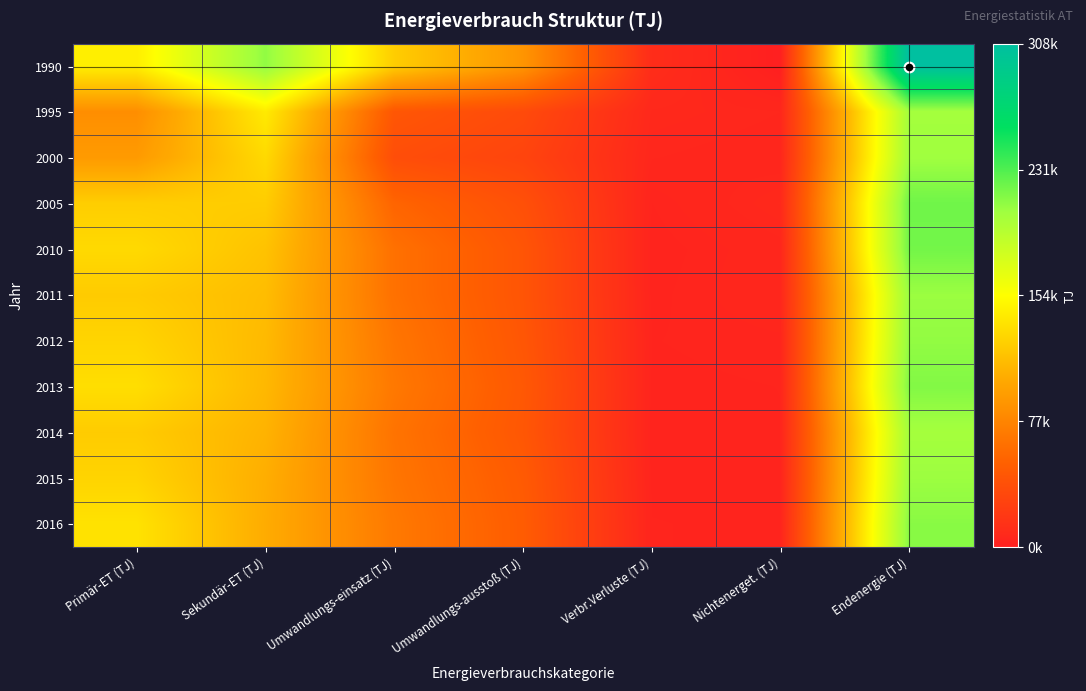

List the series in order of their peak value, lowest first.

2014, 1995, 2000, 2015, 2011, 2012, 2016, 2013, 2010, 2005, 1990